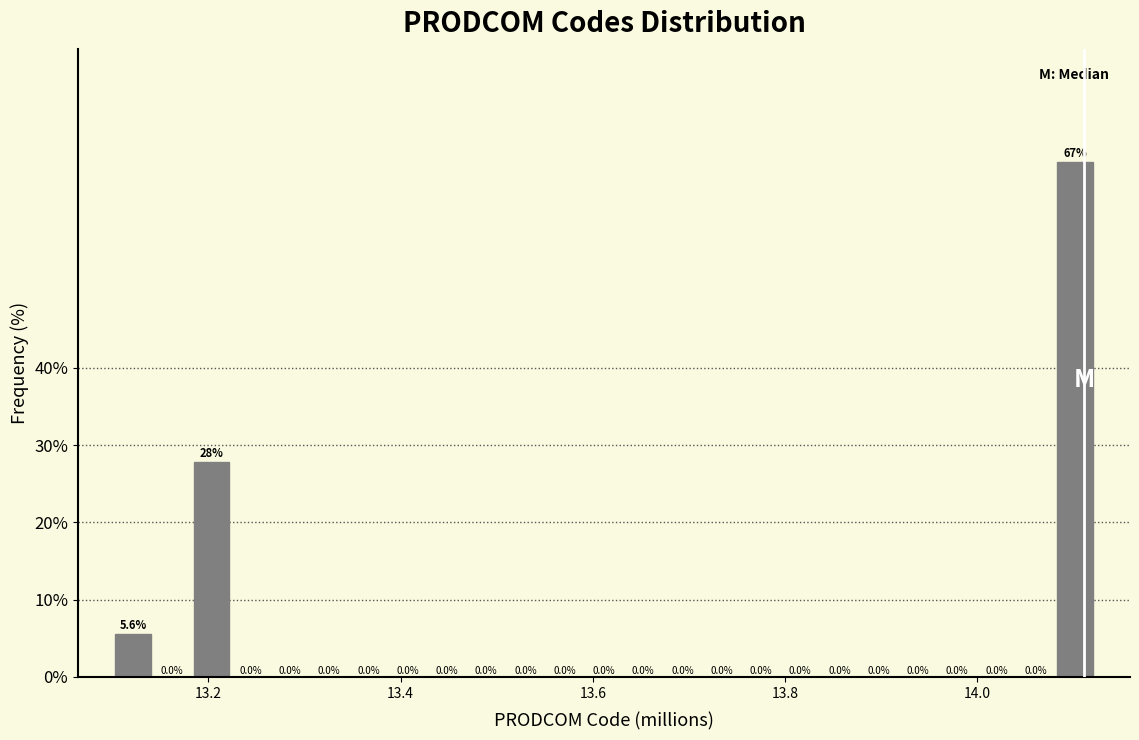

Around what value on the x-axis is the tallest bar? Give the approximate position of its centre, as read against the axis.

14.10